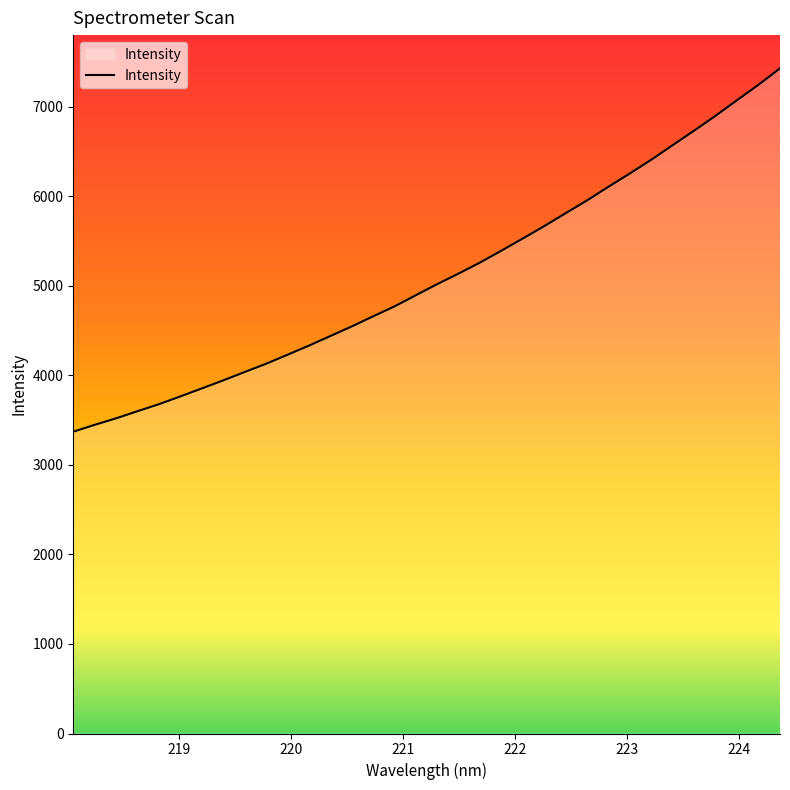

What is the difference between the maximum and minimum values?

4057.0